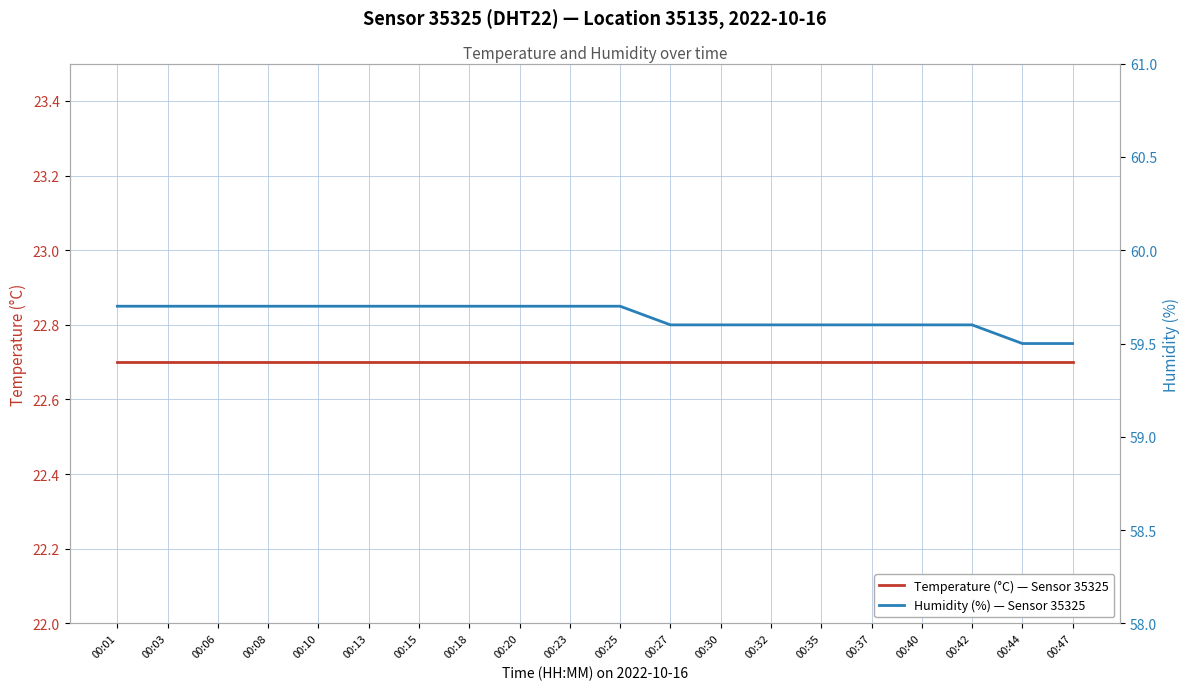

Reading left to right, extract all data points from this chart.

Temperature (°C) — Sensor 35325: 22.7	22.7	22.7	22.7	22.7	22.7	22.7	22.7	22.7	22.7	22.7	22.7	22.7	22.7	22.7	22.7	22.7	22.7	22.7	22.7
Humidity (%) — Sensor 35325: 59.7	59.7	59.7	59.7	59.7	59.7	59.7	59.7	59.7	59.7	59.7	59.6	59.6	59.6	59.6	59.6	59.6	59.6	59.5	59.5